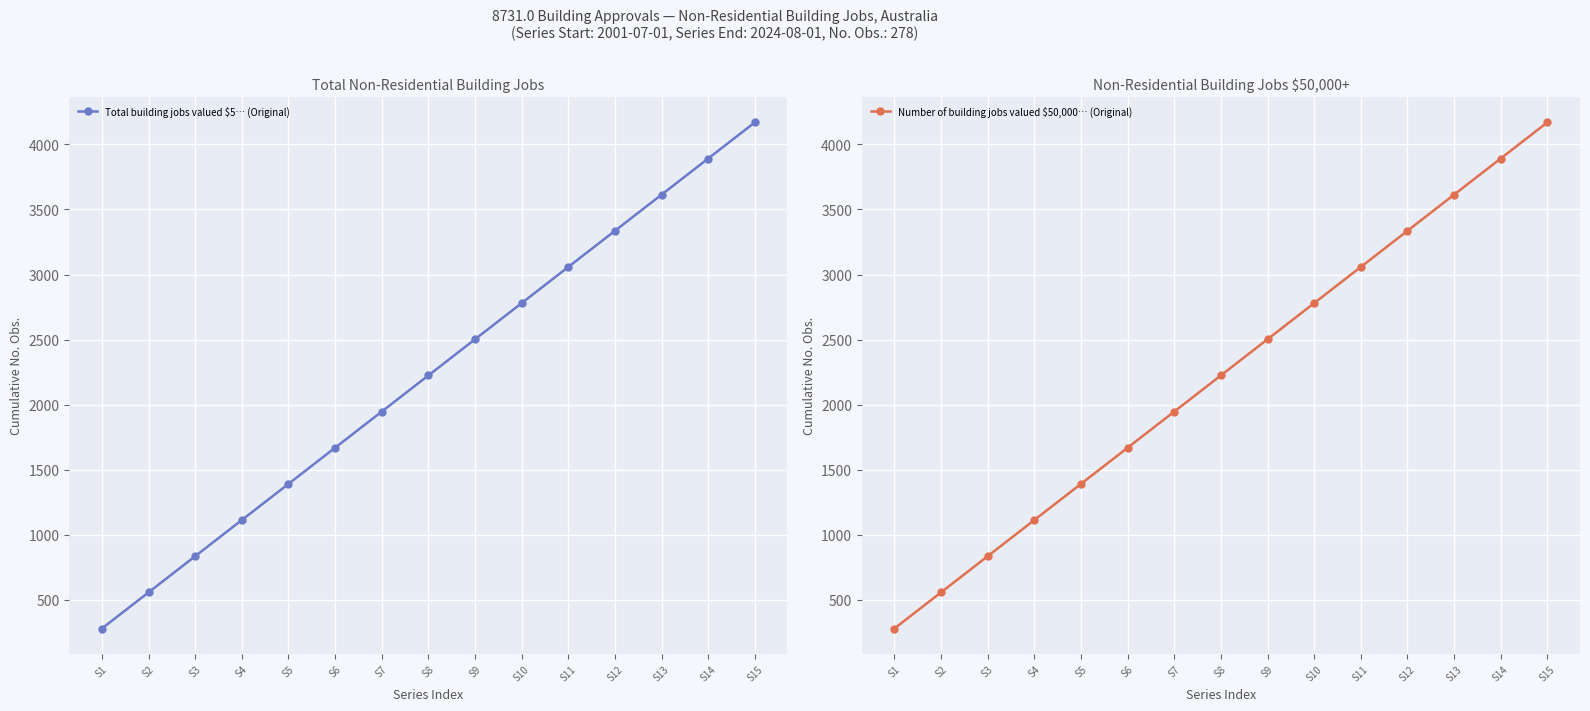

True or false: Total building jobs valued $5… (Original) has more than 2 points higher than both neighbors.

False